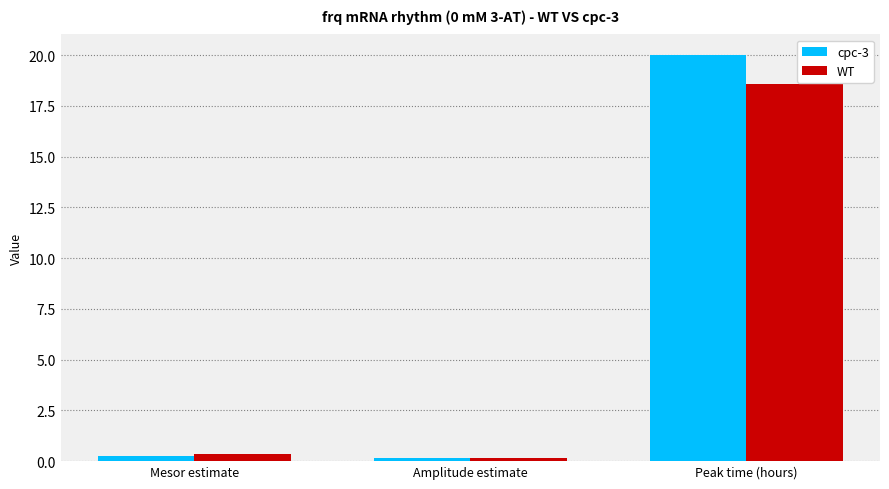

What are all the series names shown in the legend?

cpc-3, WT